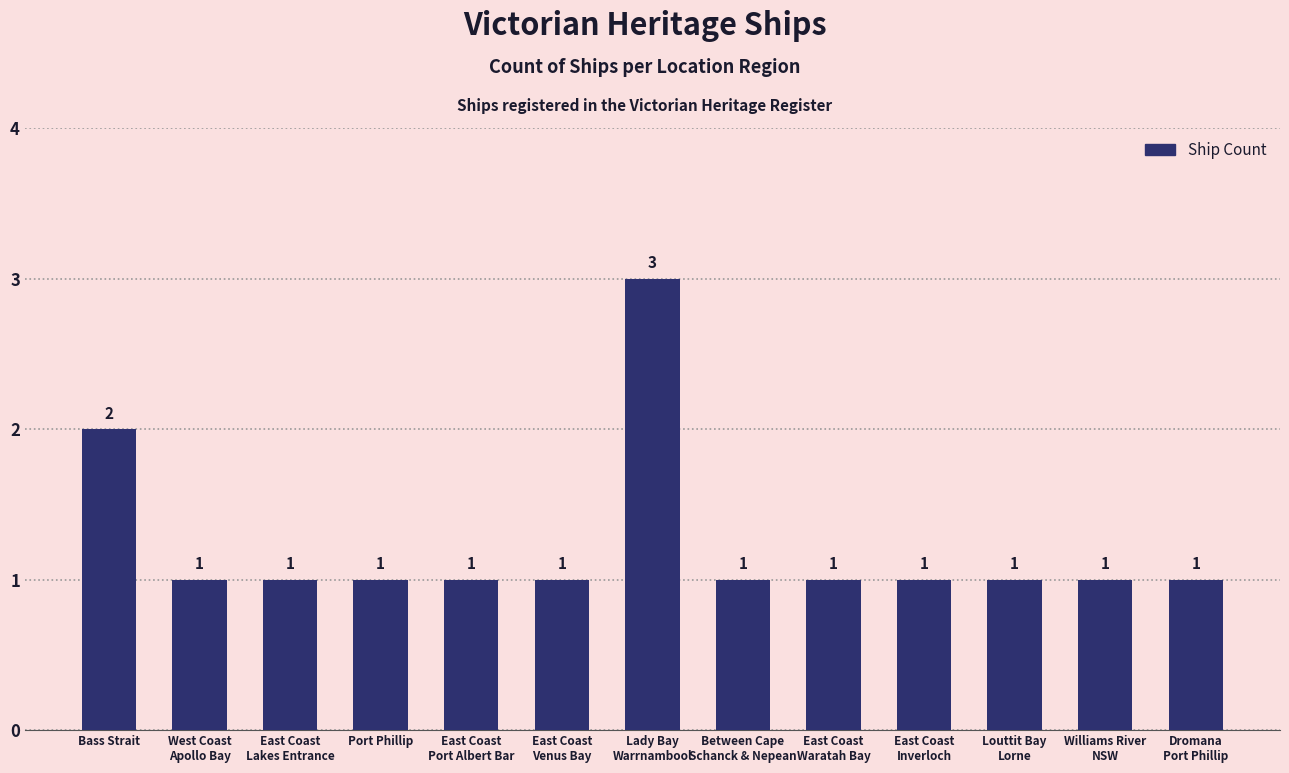

Is it true that the value at Port Phillip is 1?

True